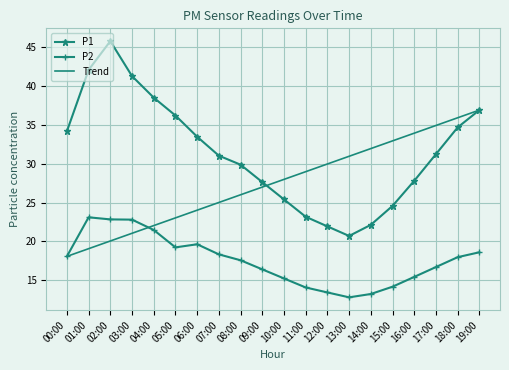

What is the spread (max minus min) of values at 16:00?

18.5